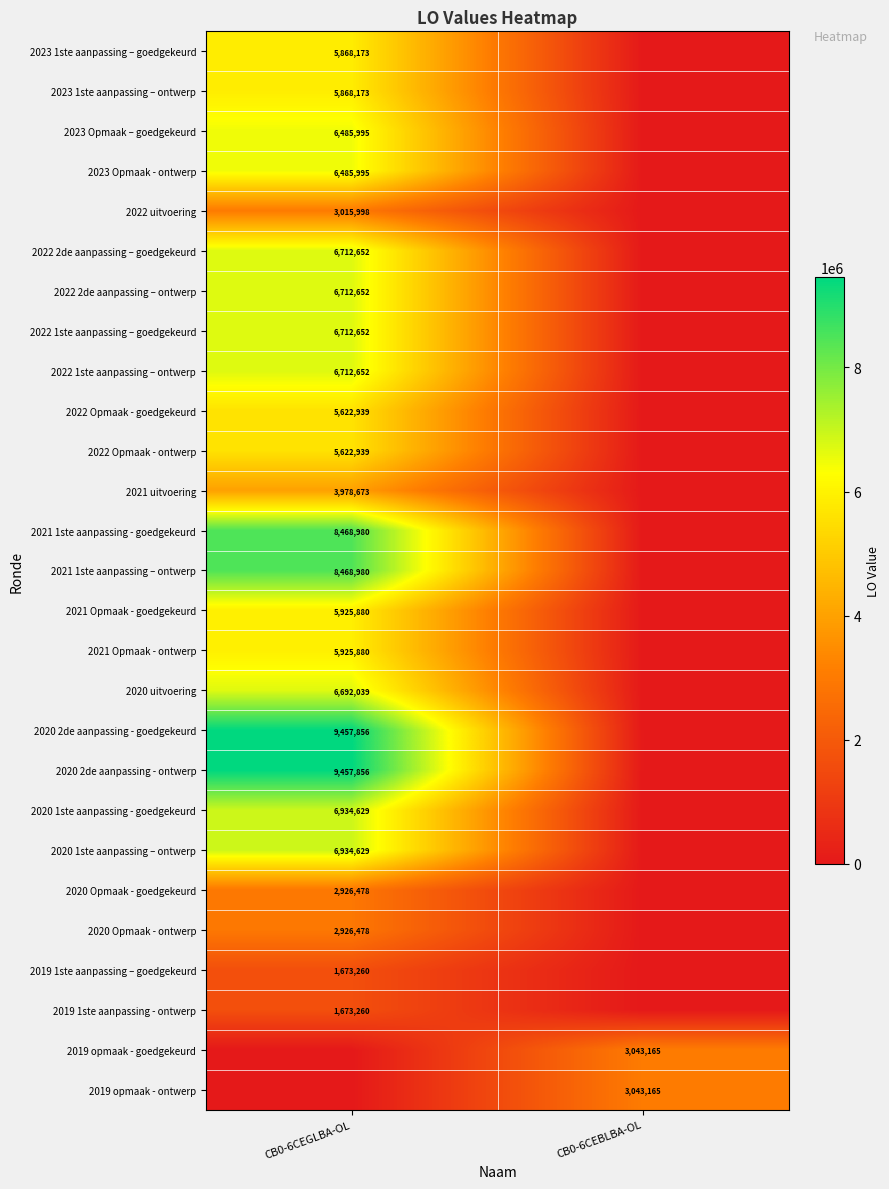

Is it true that 2021 1ste aanpassing – ontwerp equals 8468980 at CB0-6CEGLBA-OL?

True